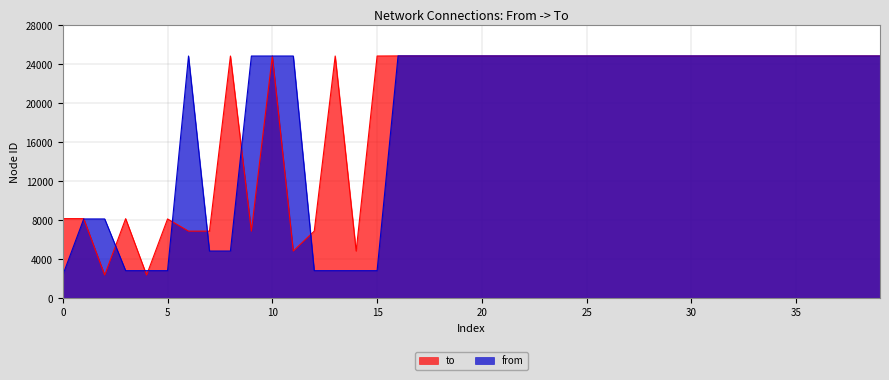

What is the highest value of the to series?

24867